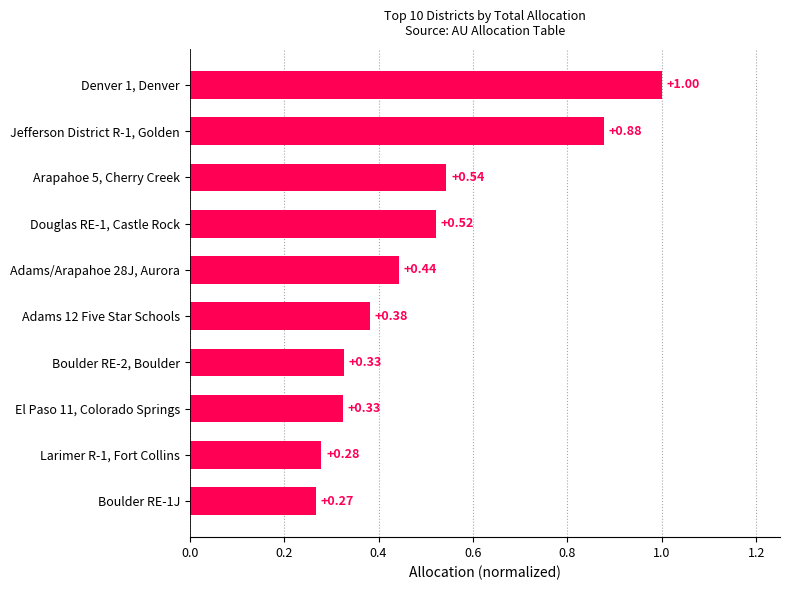

What is the difference between the values at Denver 1, Denver and Boulder RE-1J?

0.7